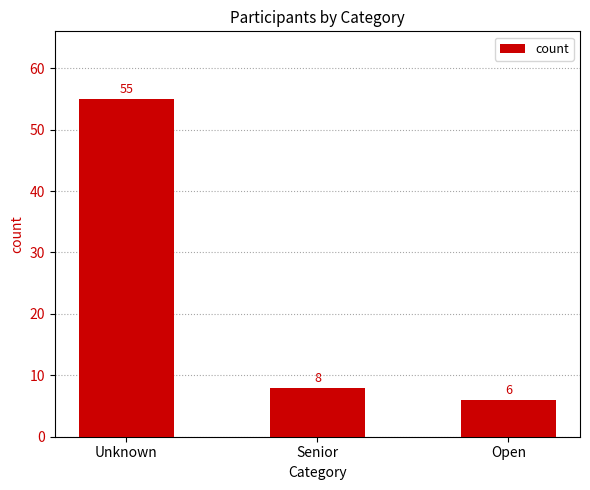

Rank the categories by value from highest to lowest.

Unknown, Senior, Open